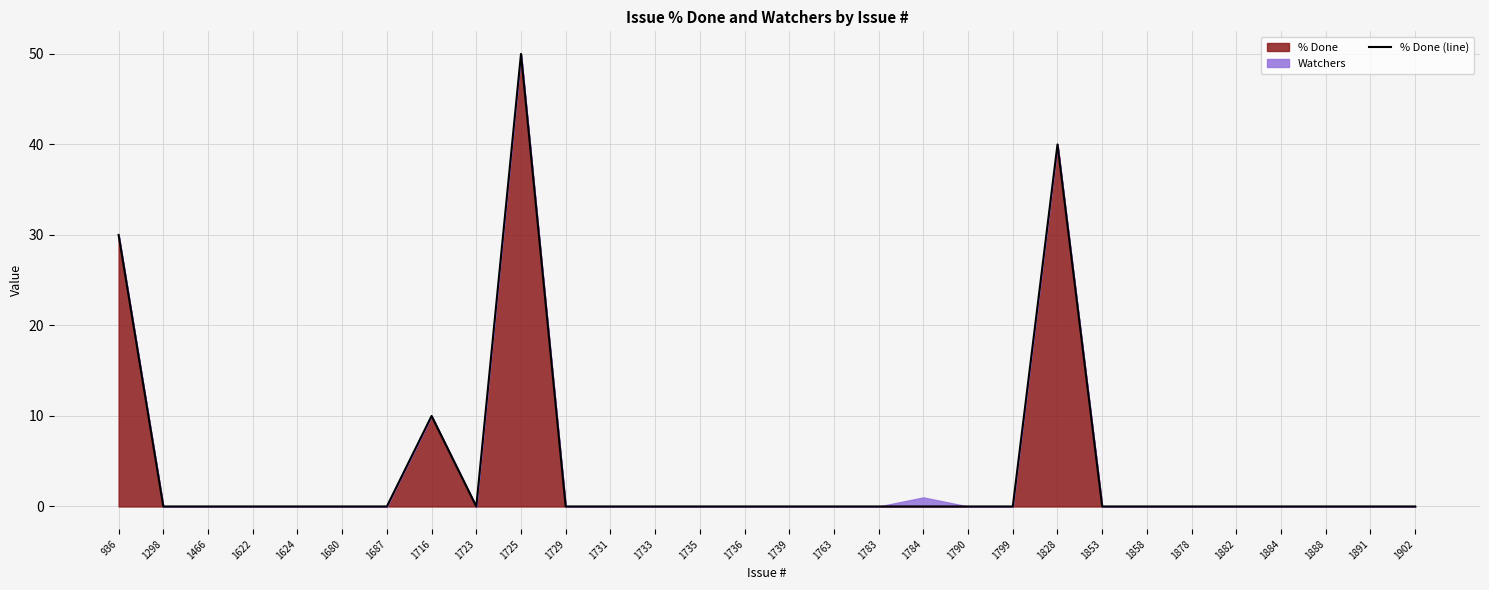

Rank the categories by value from lowest to highest.

1298, 1466, 1622, 1624, 1680, 1687, 1723, 1729, 1731, 1733, 1735, 1736, 1739, 1763, 1783, 1784, 1790, 1799, 1853, 1858, 1878, 1882, 1884, 1888, 1891, 1902, 1716, 936, 1828, 1725